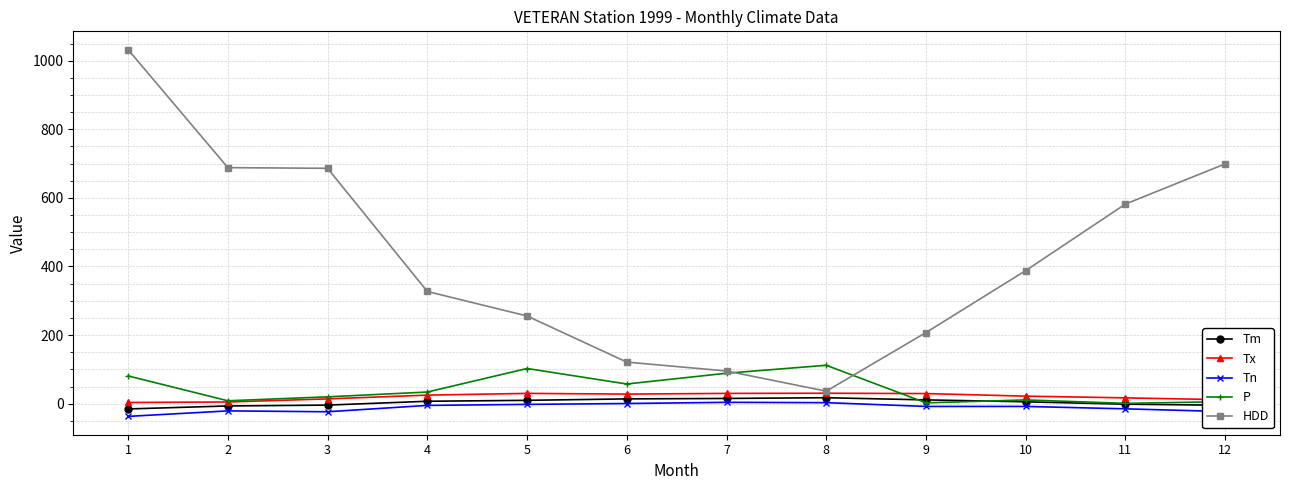

The HDD series shows 327.2 at 4. True or false?

True